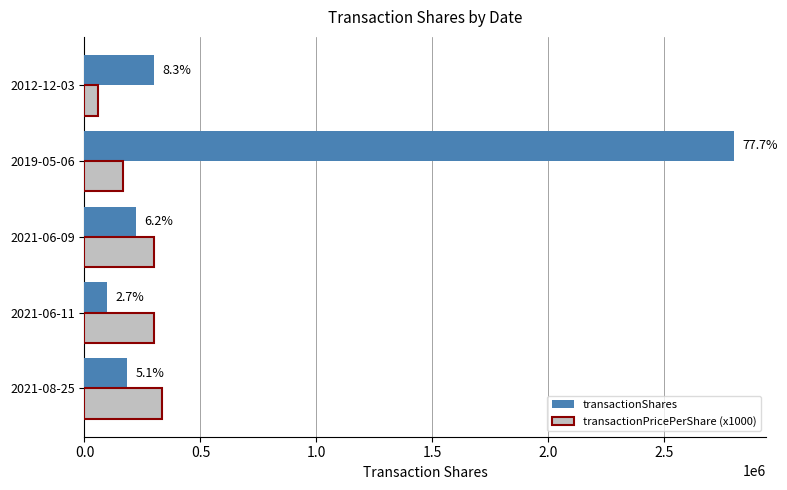

What are all the series names shown in the legend?

transactionShares, transactionPricePerShare (x1000)